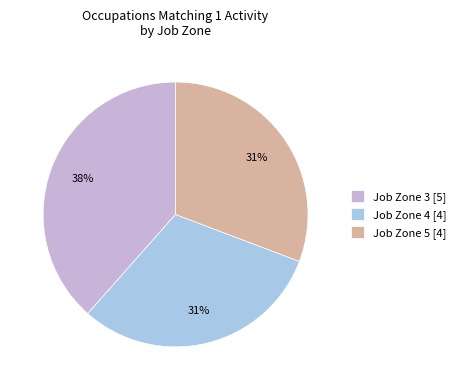

Do Job Zone 5 and Job Zone 4 together represent more than half of the pie?

Yes